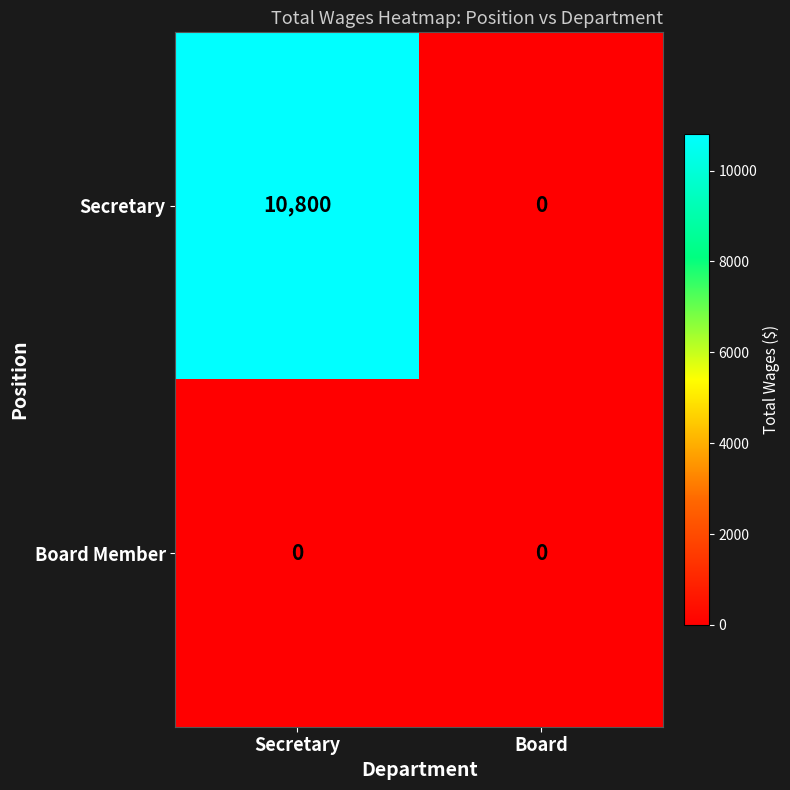

List the series in order of their peak value, highest first.

Secretary, Board Member